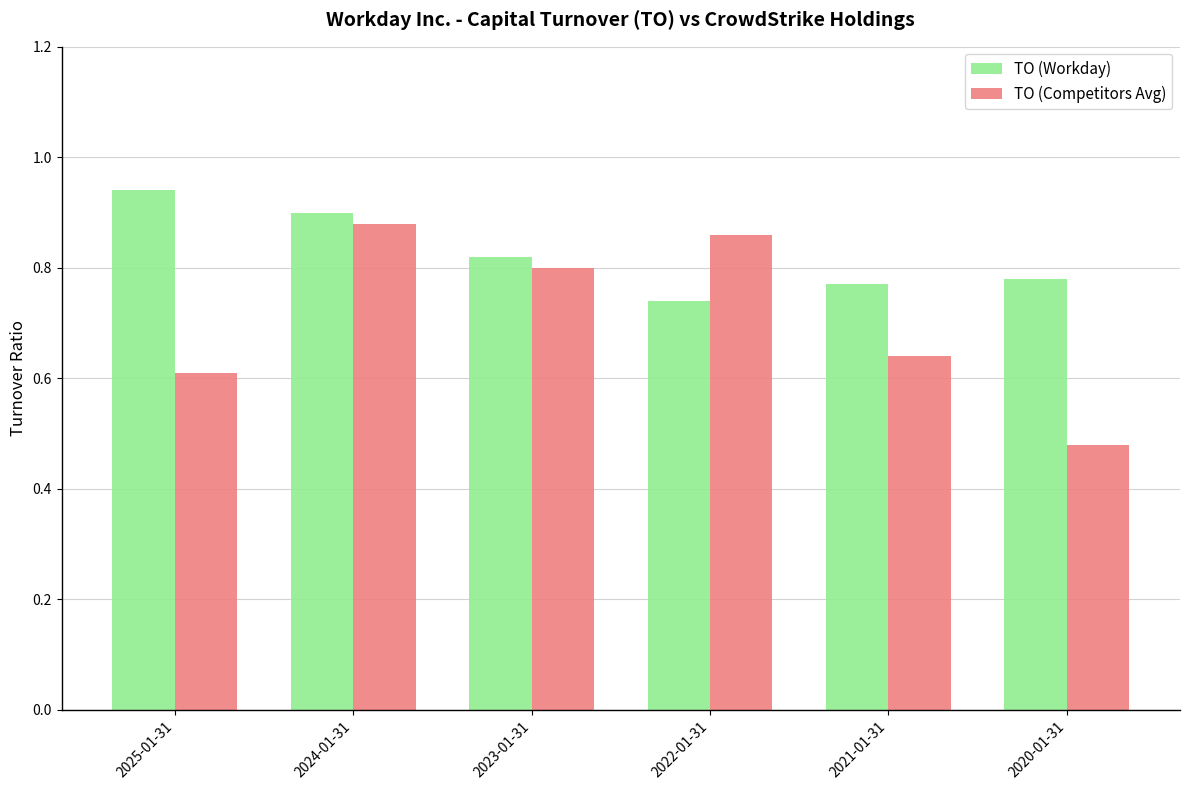

What are all the series names shown in the legend?

TO (Workday), TO (Competitors Avg)